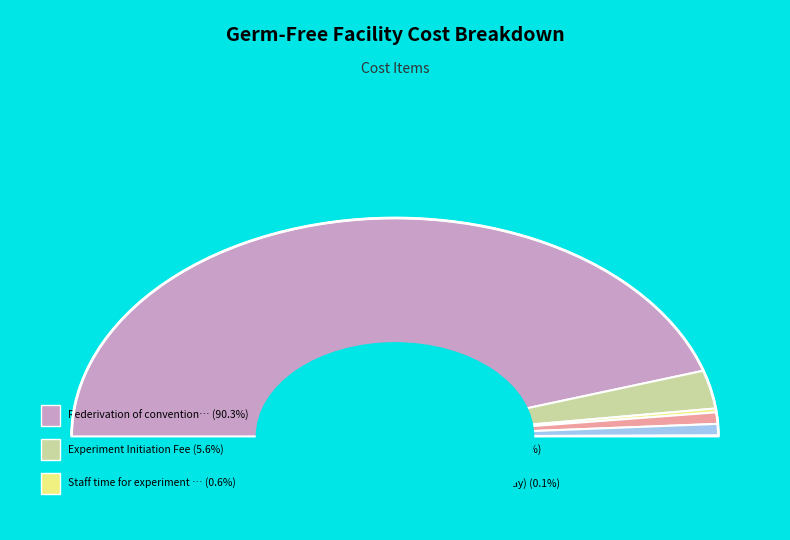

To the nearest percent, what is the combined percentage of Staff time for experiment initiation and Mice - Females?

2%